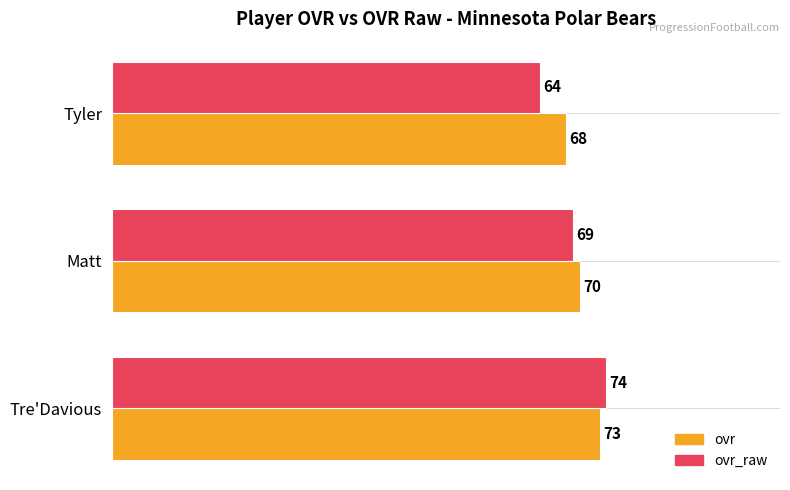

The value of ovr_raw at Matt is 32. True or false?

False